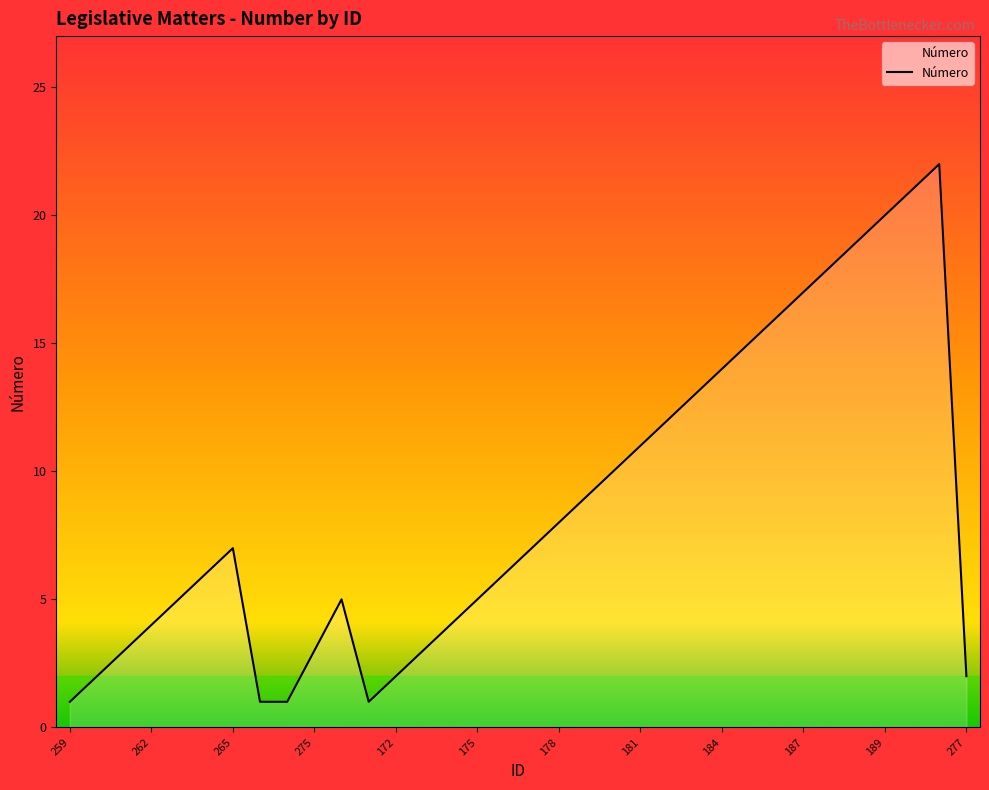

What is the difference between the maximum and minimum values?

21